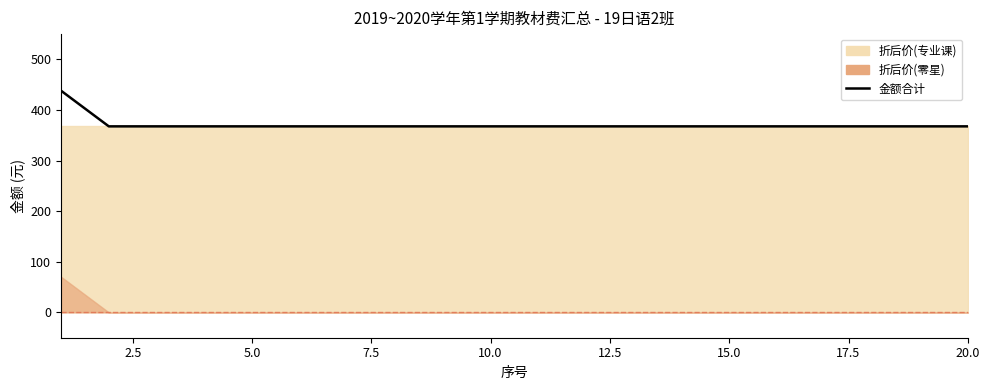

Does the chart have visible grid lines?

No